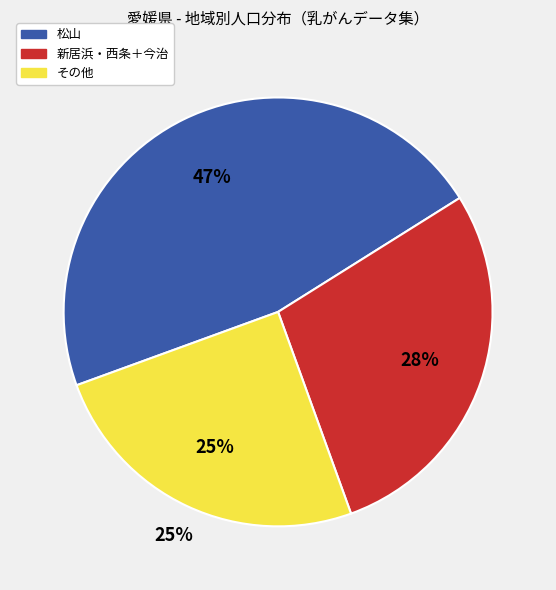

Does 宇和島 account for over 50% of the chart?

No